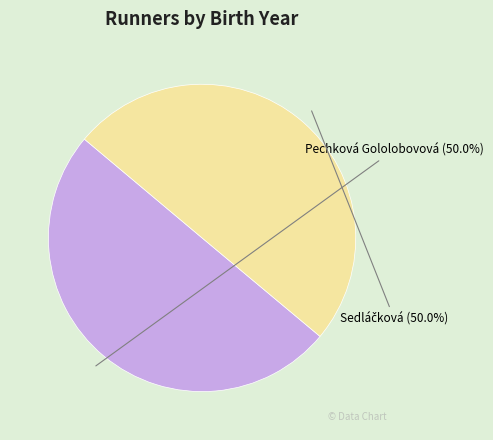

What portion of the pie excludes Pechková Gololobovová?

50.0%